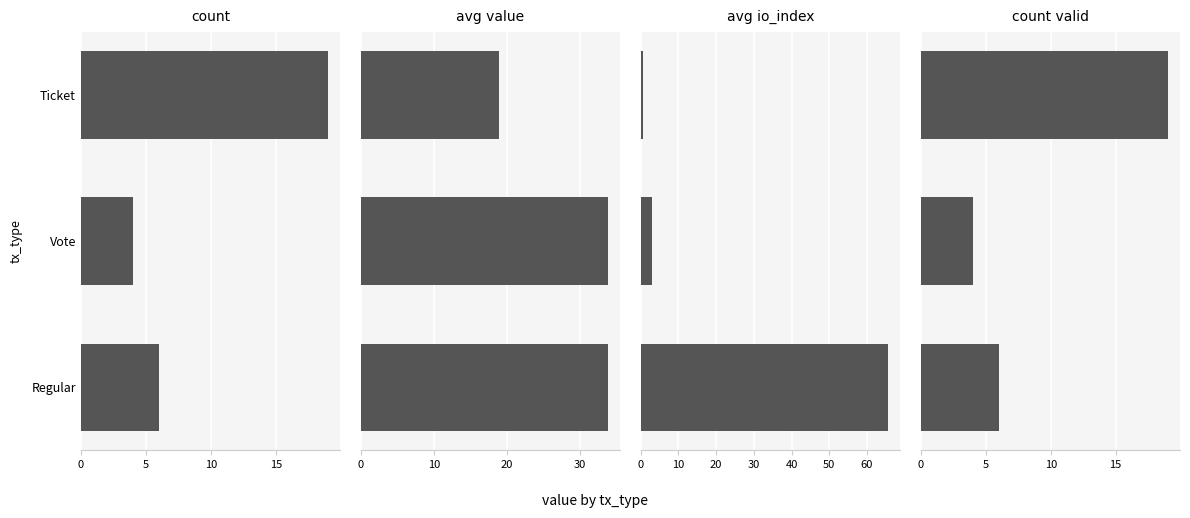

The avg_io_index series shows 0.1 at Ticket. True or false?

False